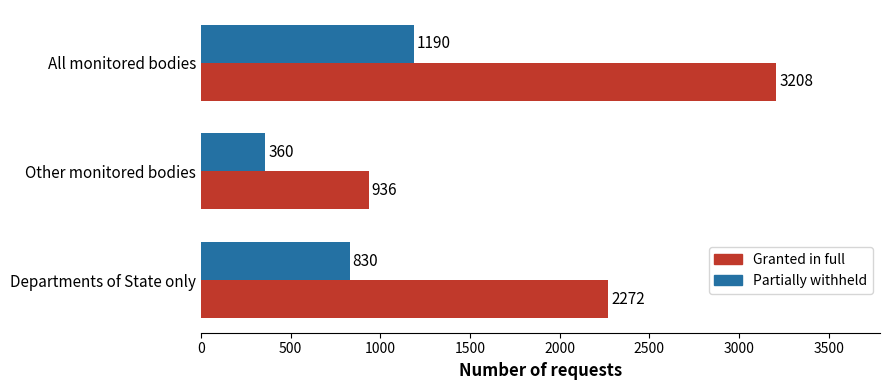

What is the total value across all series at Departments of State only?

3102